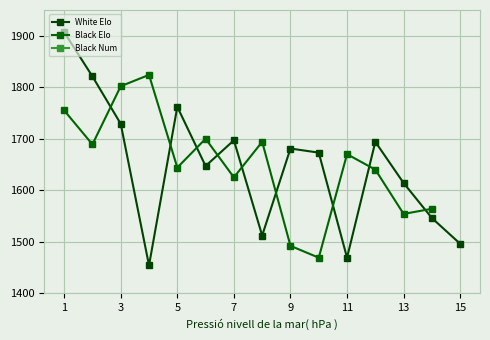

Count the number of categories in the chart.

15